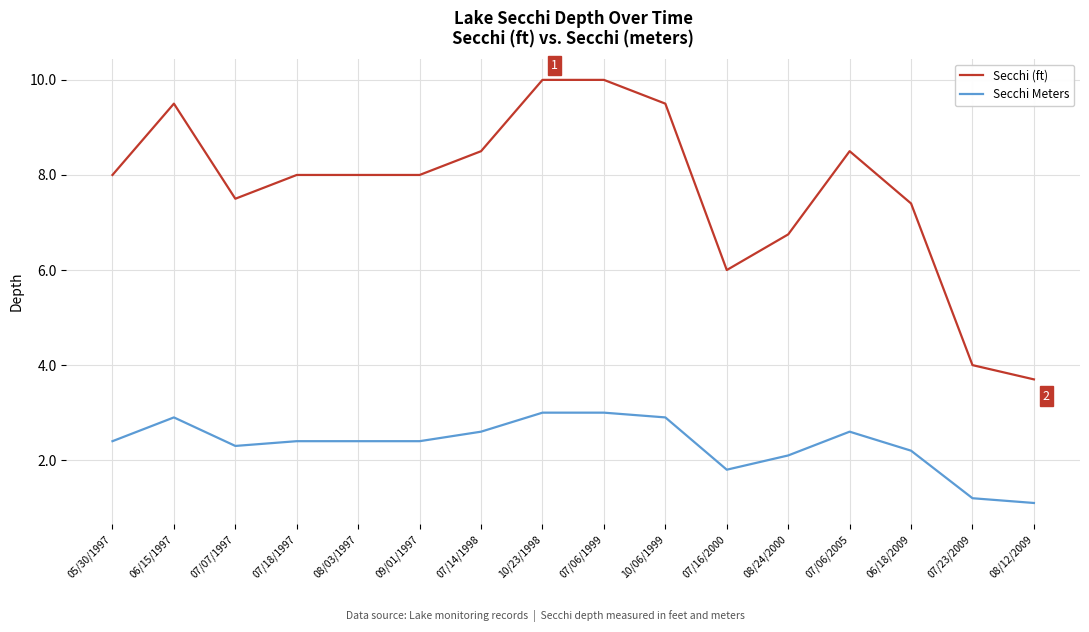

Which series has the widest spread of values?

Secchi (ft)